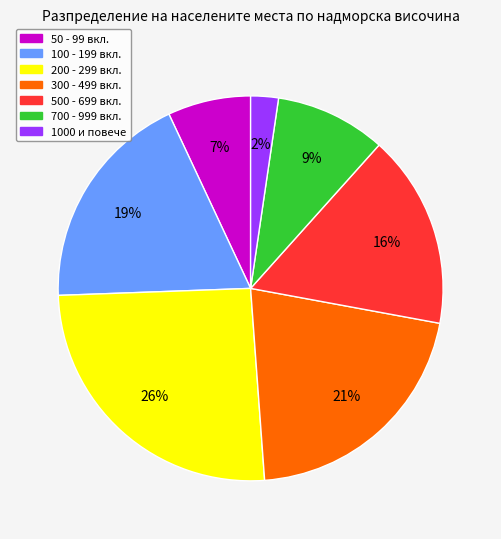

Does any single category account for the majority?

No